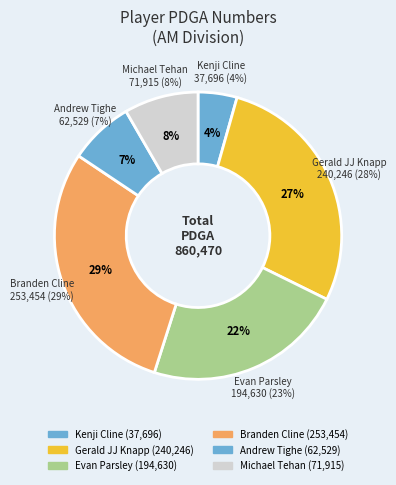

Is the sum of Gerald JJ Knapp and Andrew Tighe greater than half?

No